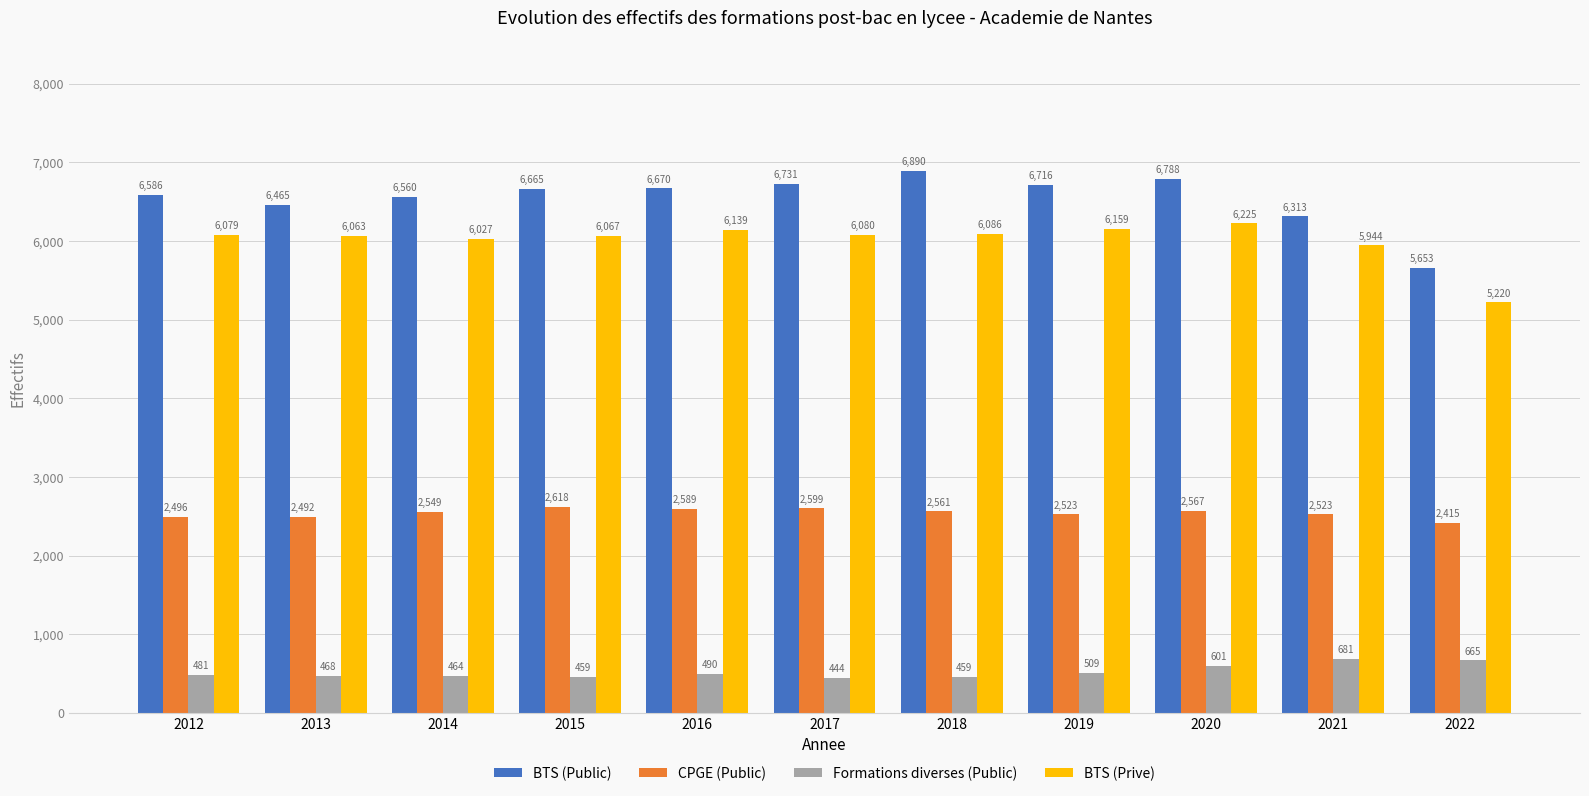

What is the difference between the second highest and second lowest values in the CPGE (Public) series?

107